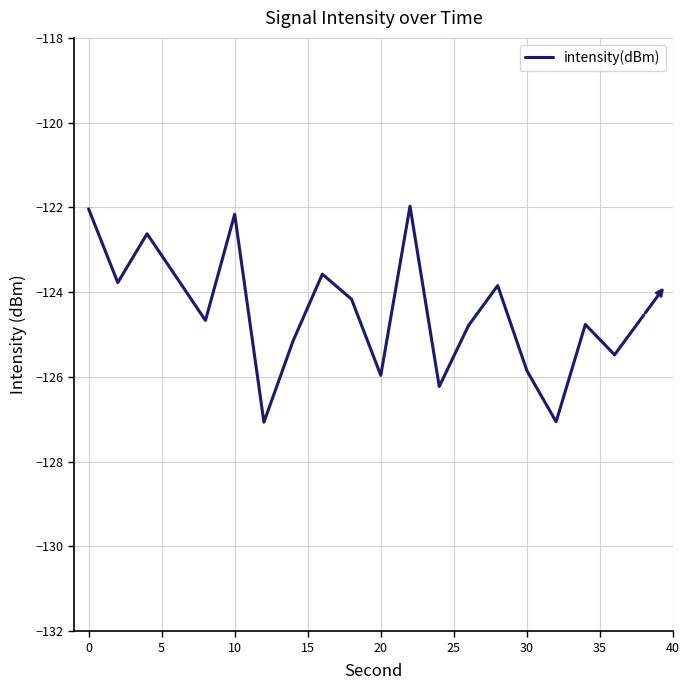

What is the minimum value shown in the chart?

-127.1